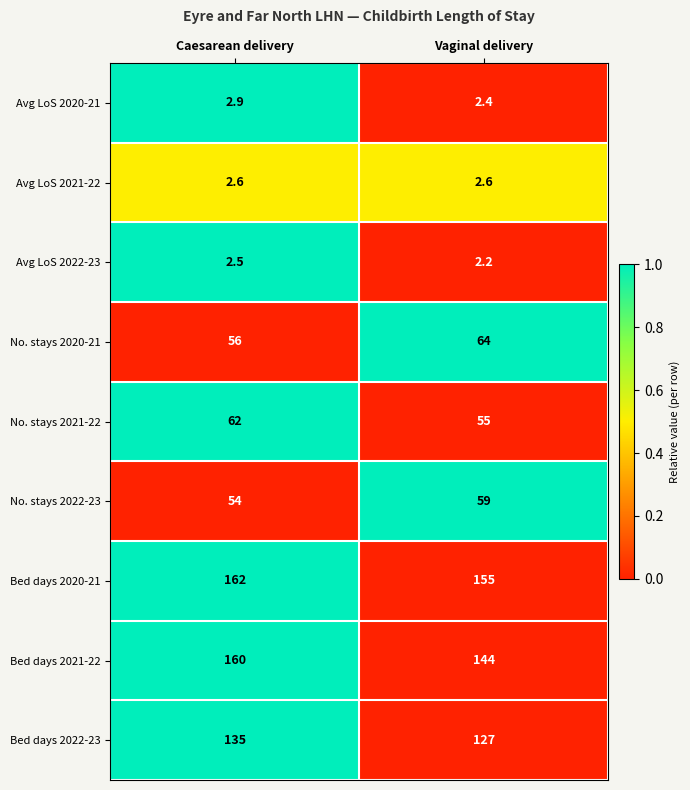

Reading left to right, list all the values displayed in this chart.

Avg LoS 2020-21: Caesarean delivery=2.9	Vaginal delivery=2.4
Avg LoS 2021-22: Caesarean delivery=2.6	Vaginal delivery=2.6
Avg LoS 2022-23: Caesarean delivery=2.5	Vaginal delivery=2.2
No. stays 2020-21: Caesarean delivery=56.0	Vaginal delivery=64.0
No. stays 2021-22: Caesarean delivery=62.0	Vaginal delivery=55.0
No. stays 2022-23: Caesarean delivery=54.0	Vaginal delivery=59.0
Bed days 2020-21: Caesarean delivery=162.0	Vaginal delivery=155.0
Bed days 2021-22: Caesarean delivery=160.0	Vaginal delivery=144.0
Bed days 2022-23: Caesarean delivery=135.0	Vaginal delivery=127.0